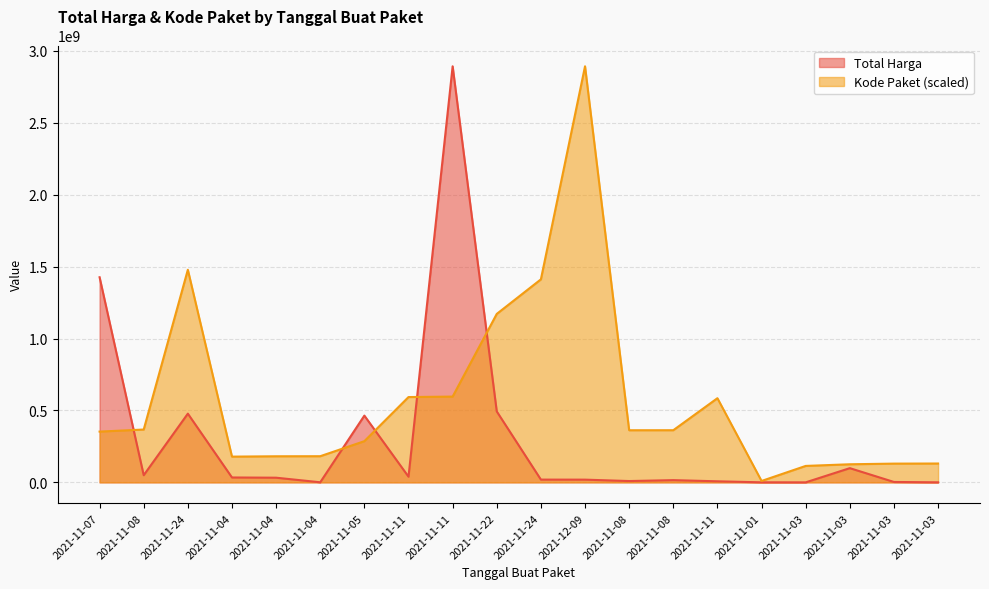

What is the sum of all Kode Paket values?

11511222826.5